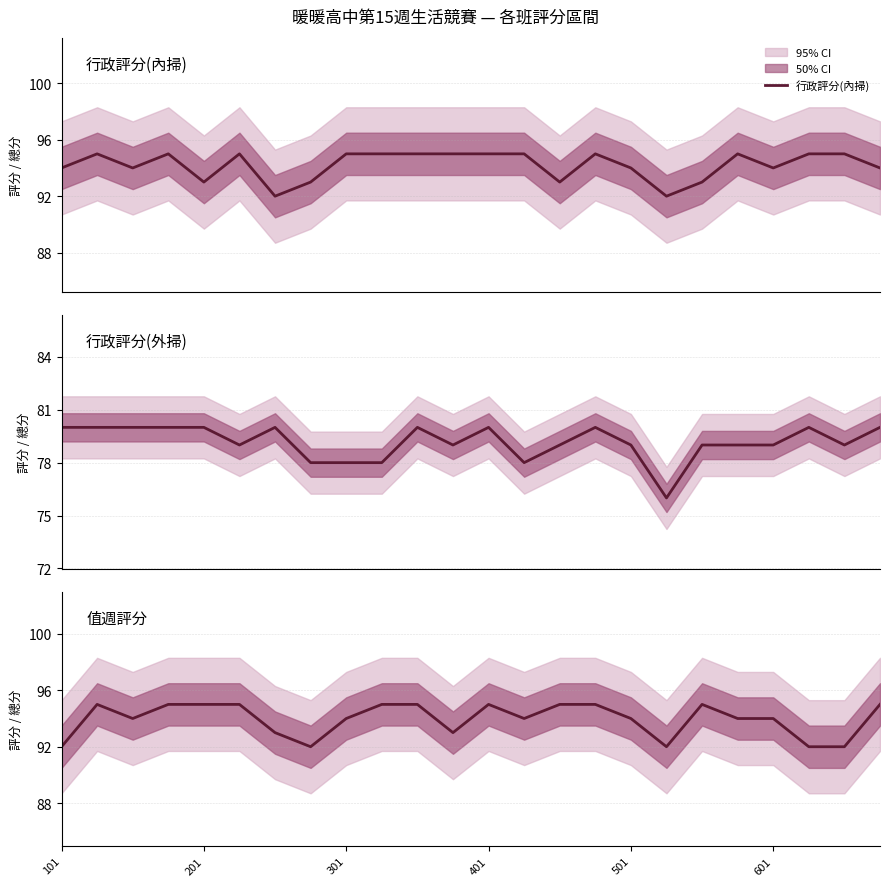

What is the difference between the second highest and minimum values in the 行政評分(內掃) series?

3